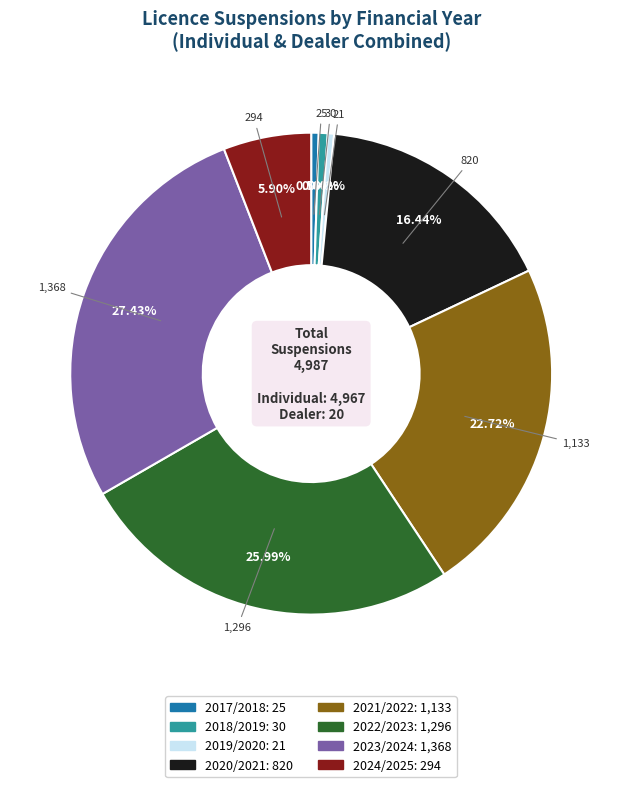

Does 2017/2018 account for over 50% of the chart?

No